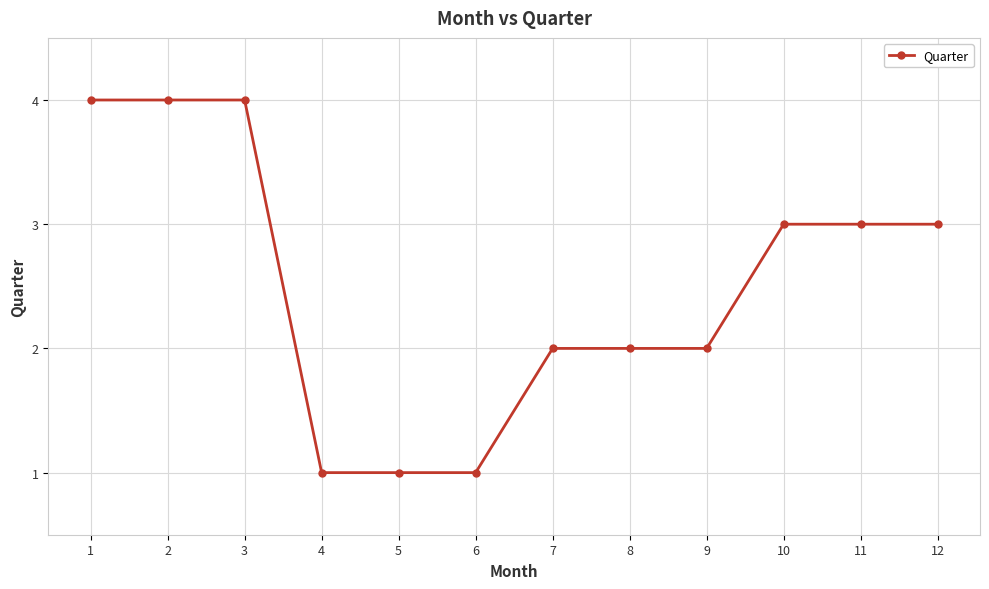

What is the change in value from 8 to 11?

+1